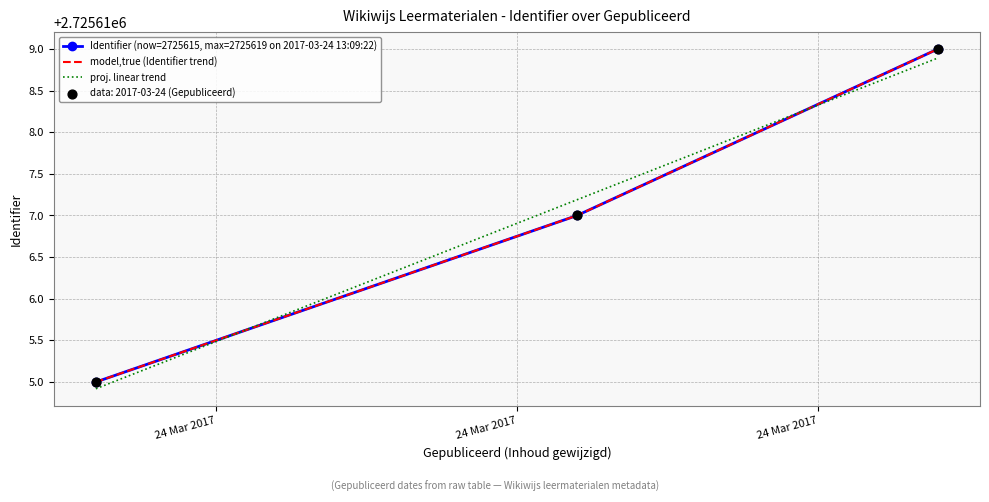

What is the change in value from 2017-03-24 13:09:08 to 2017-03-24 13:09:16?

+2